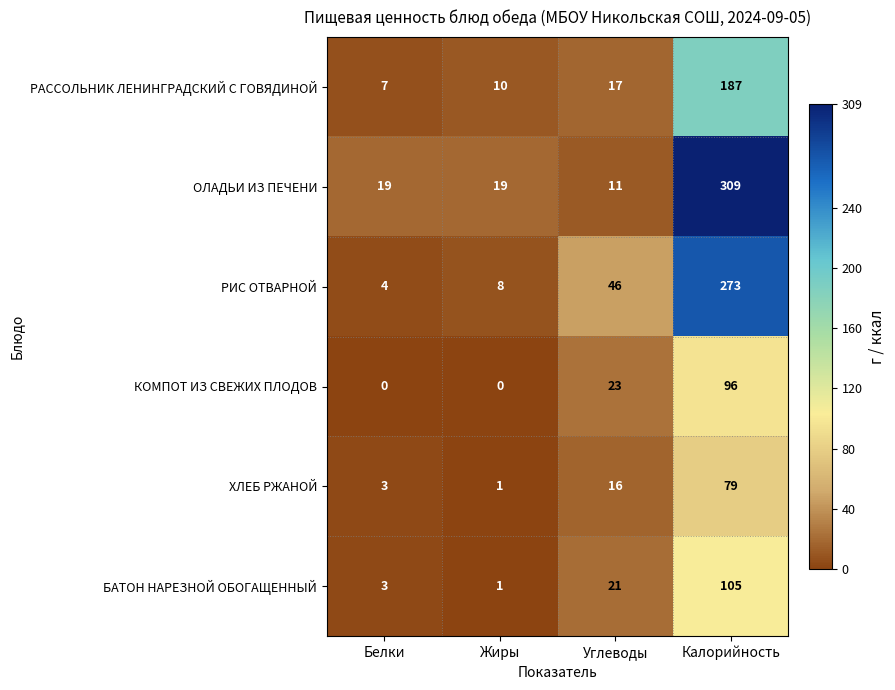

Which series has the largest total across all categories?

ОЛАДЬИ ИЗ ПЕЧЕНИ